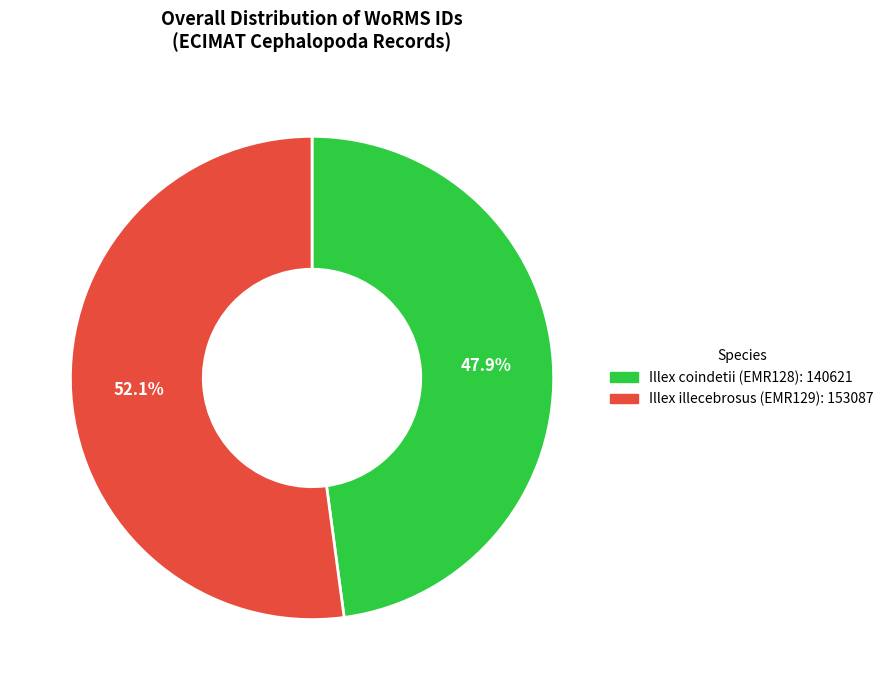

How many segments does this pie chart have?

2